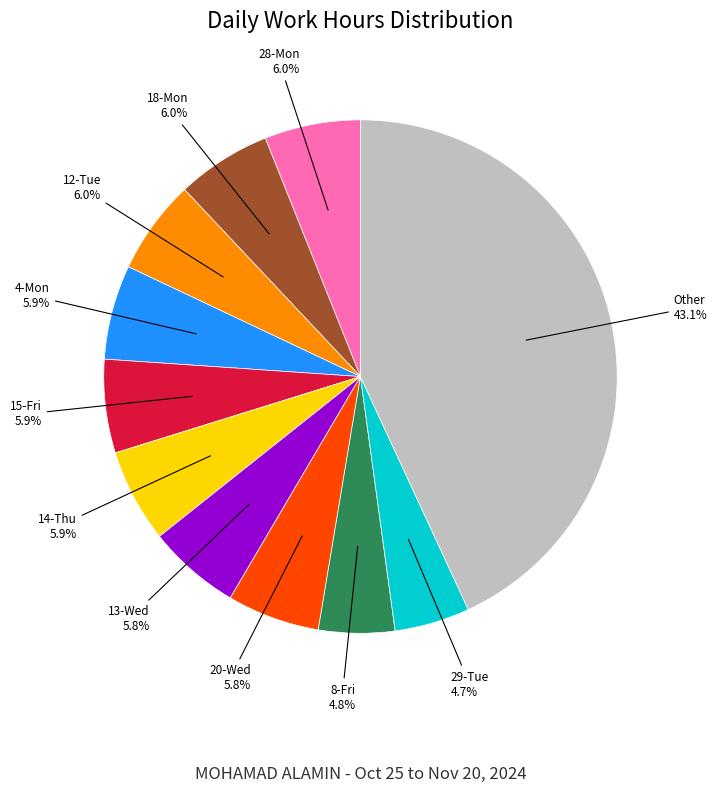

Is there any slice that represents more than half of the pie?

No